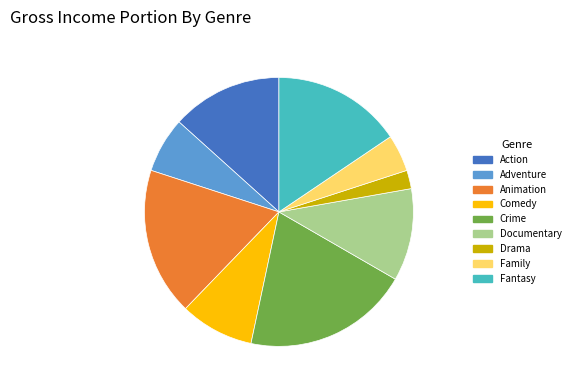

Combined, do Animation and Drama account for over 50%?

No